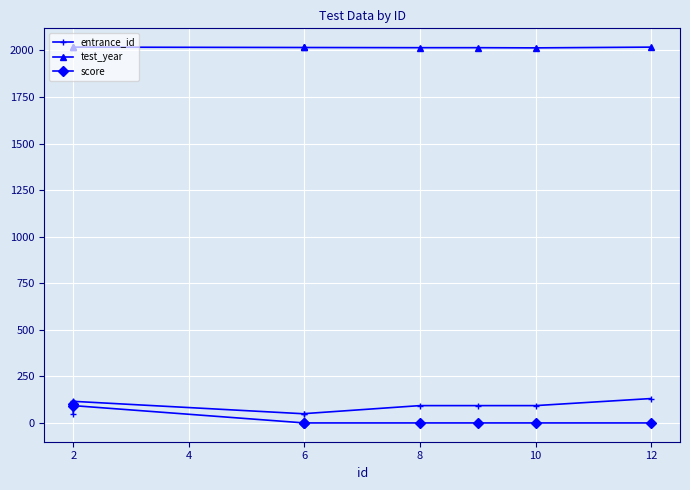

The value of score at 2 is 173. True or false?

False